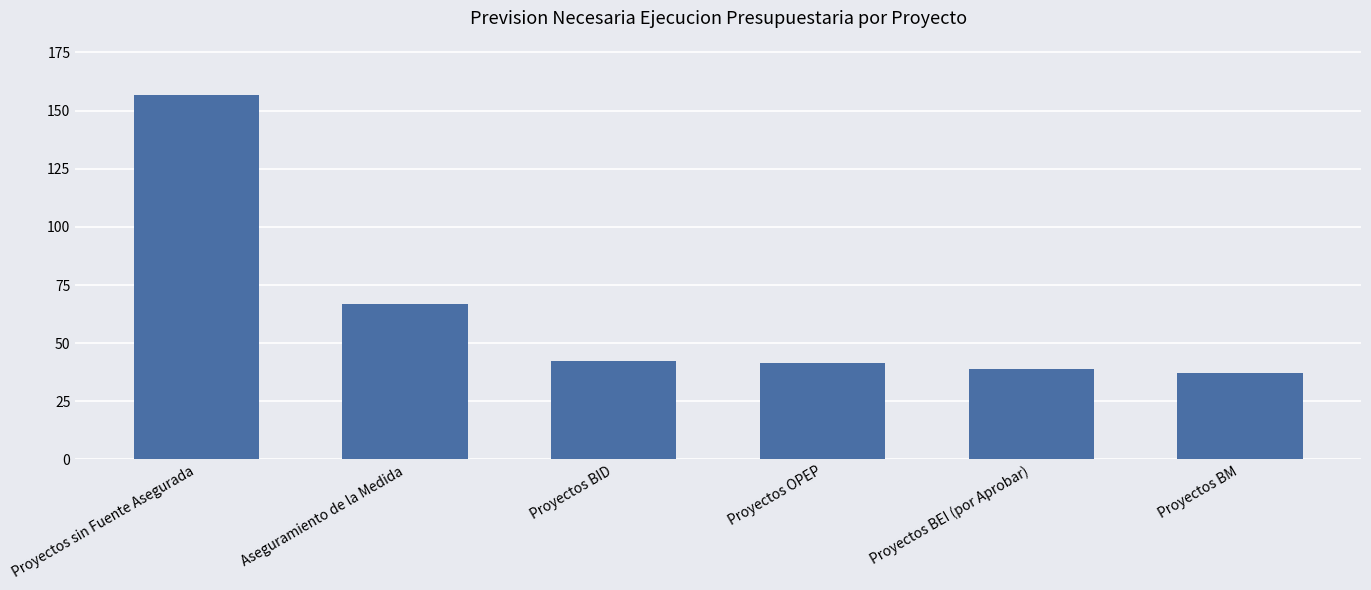

What is the change in value from Proyectos sin Fuente Asegurada to Aseguramiento de la Medida?

-89.8